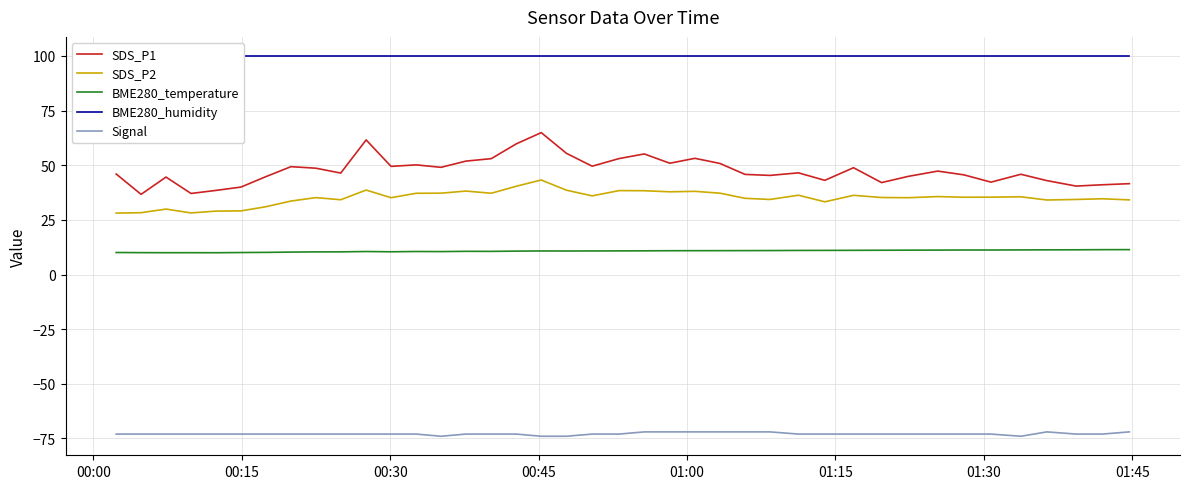

What is the highest value of the SDS_P1 series?

64.9